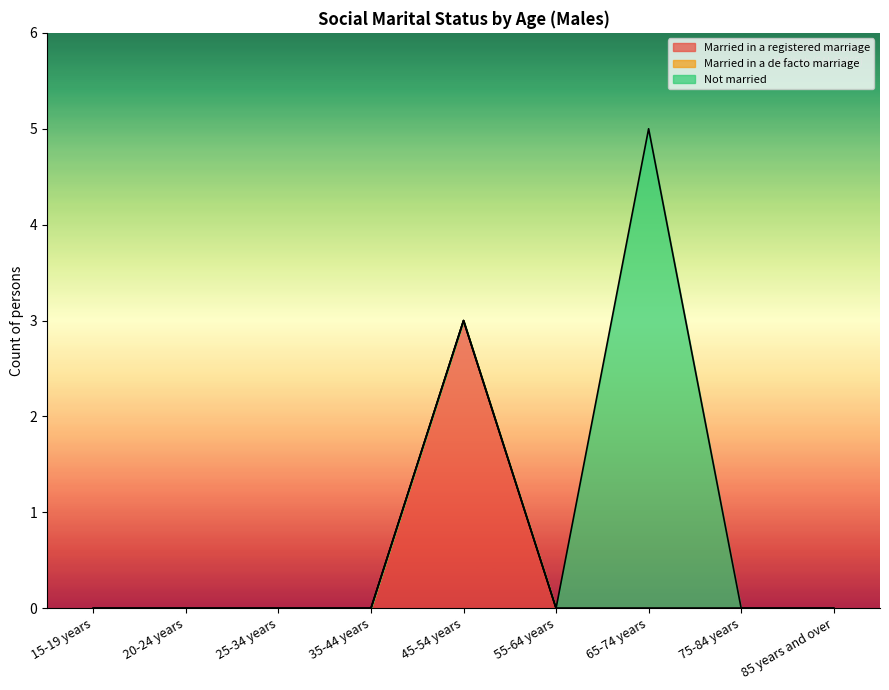

What is the difference between the maximum and minimum values in the Not married series?

5